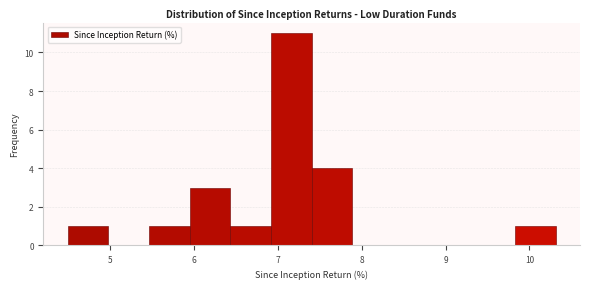

How tall is the bar that spans 6.9 to 7.4 on the x-axis? Neither the bar edges nor the heights are printed on the chart, so give them approximately, as read against the axes.

11